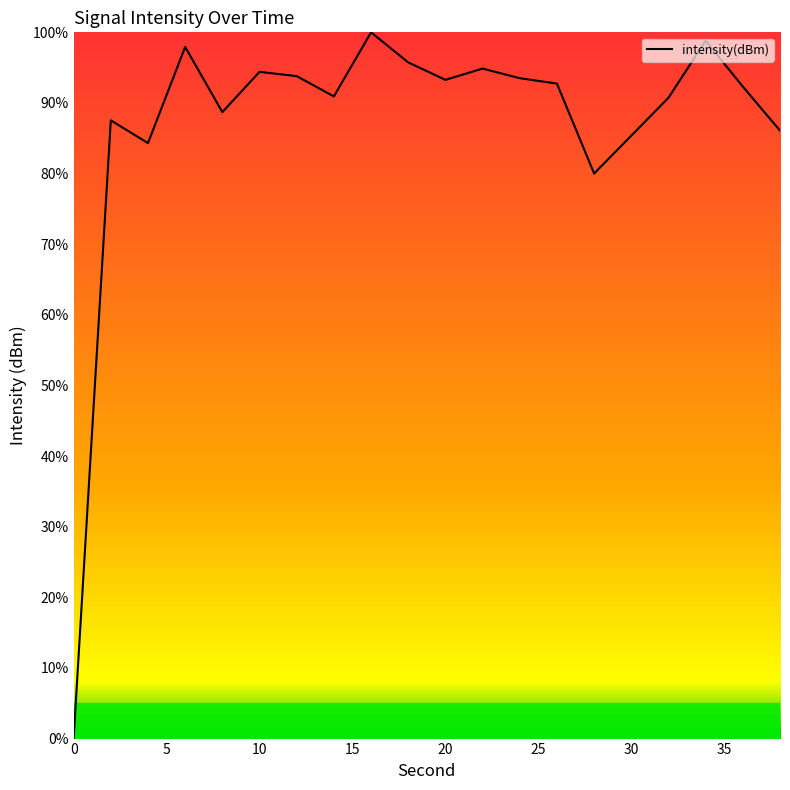

What is the difference between the maximum and minimum values?

100.0